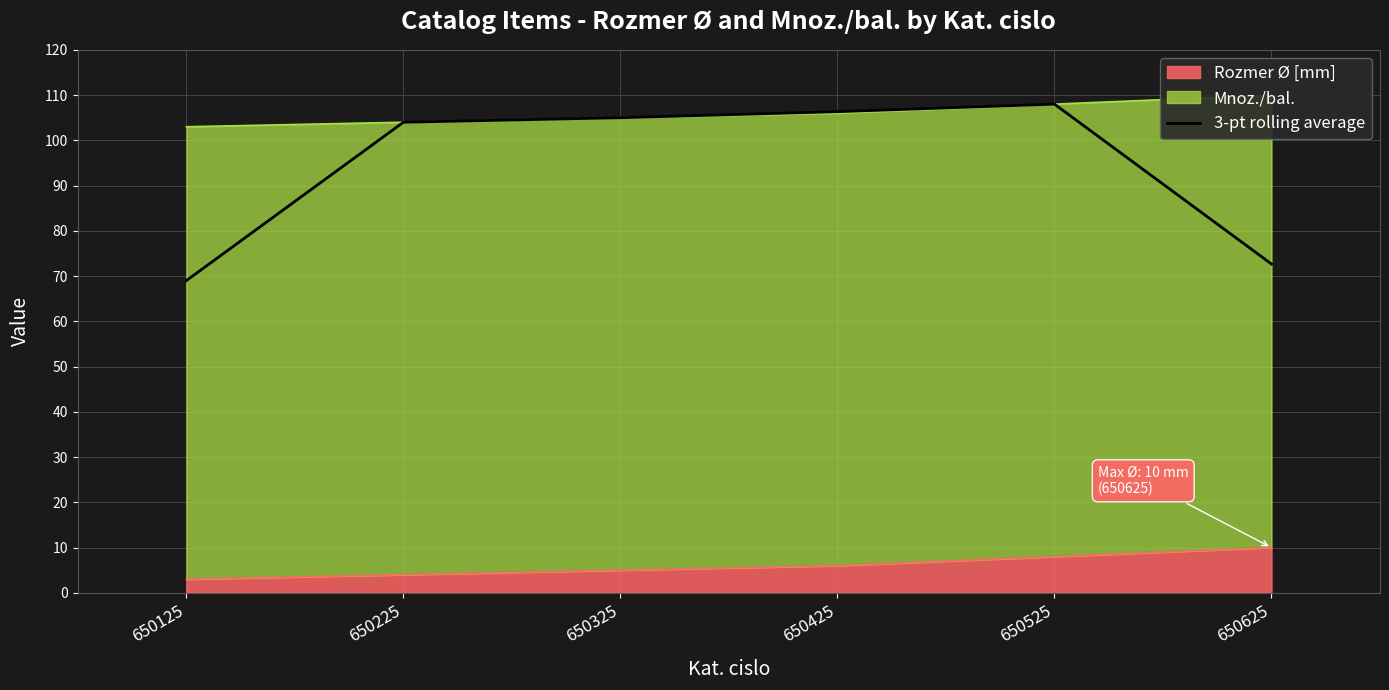

How many values are below 104?

2